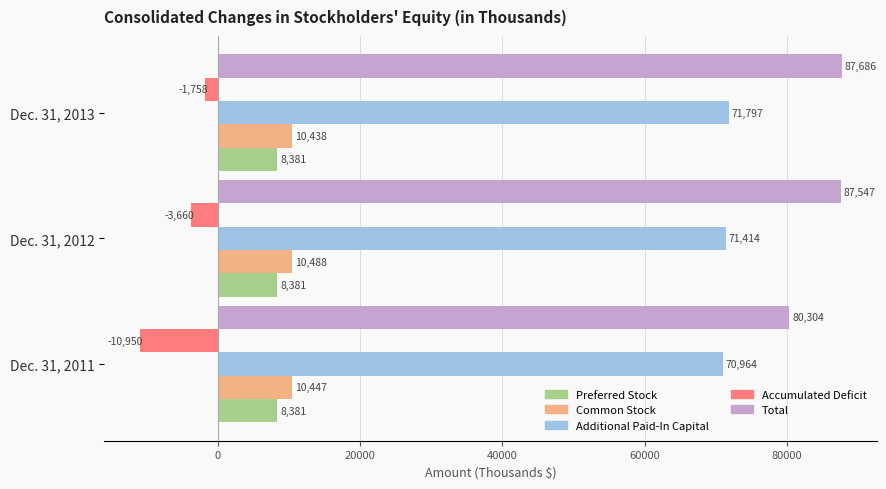

How many categories are shown in the chart?

3